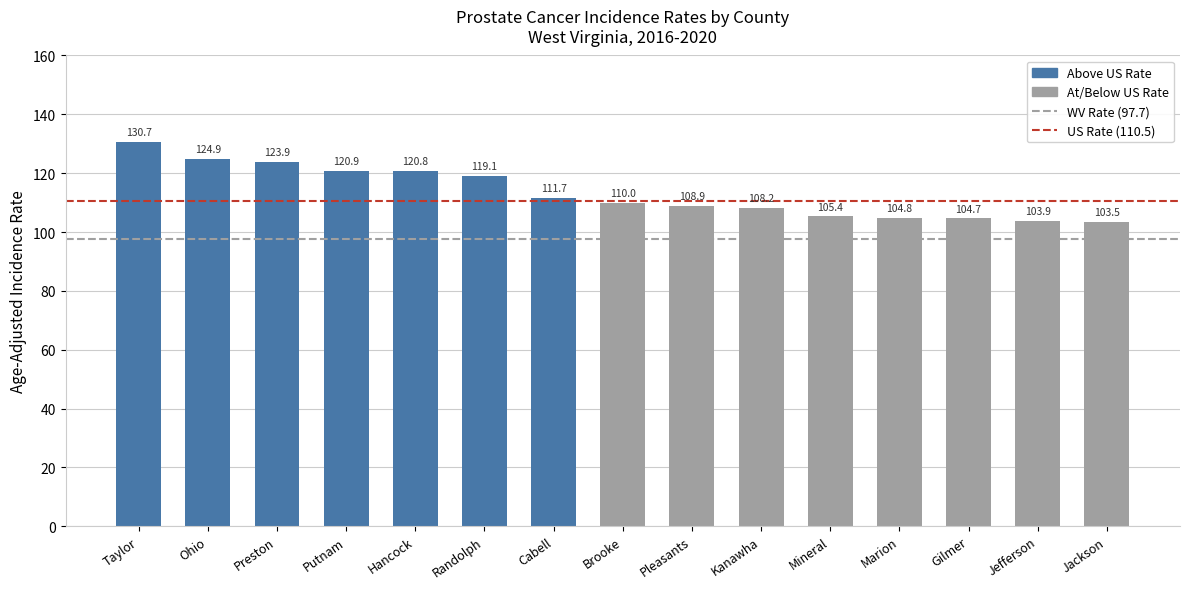

What position from the left is Randolph?

6